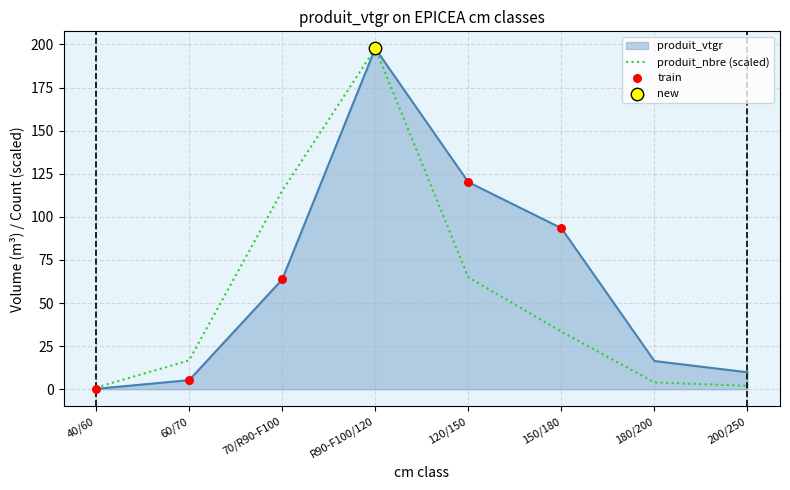

Where is produit_nbre (scaled) nearest to the value 99?

70/R90-F100